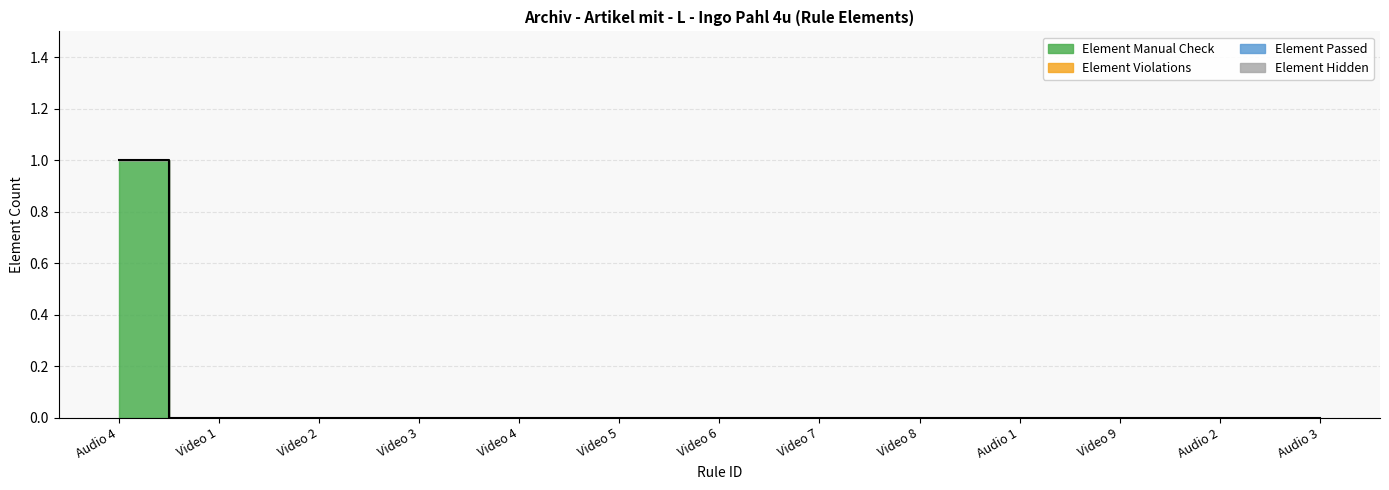

What are all the series names shown in the legend?

Element Manual Check, Element Violations, Element Passed, Element Hidden